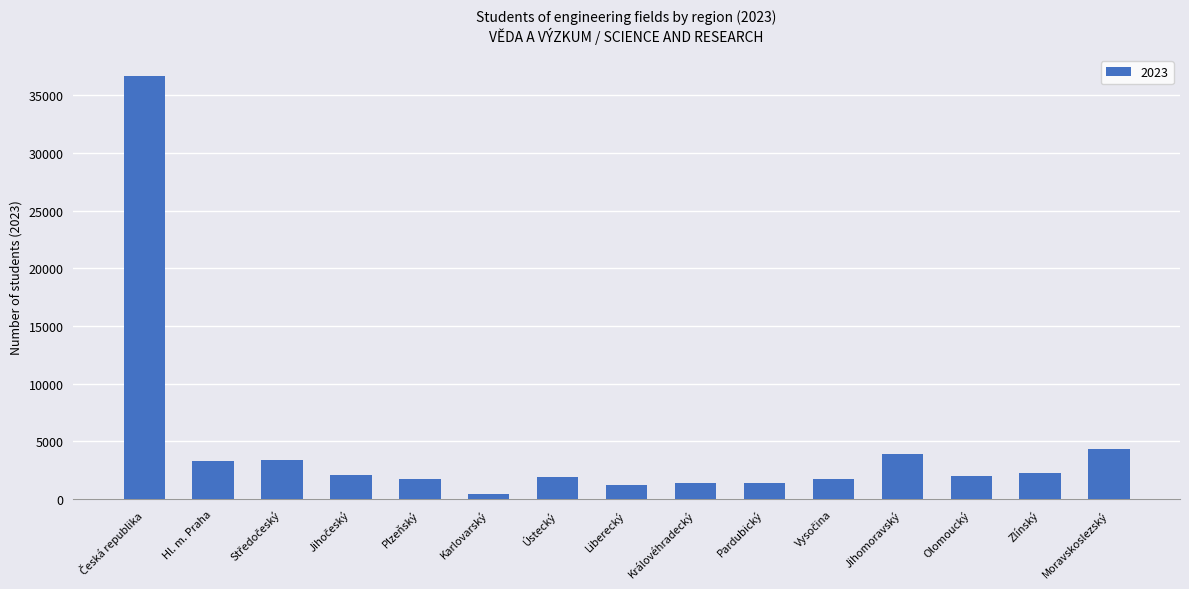

What is the sum of all values?

67924